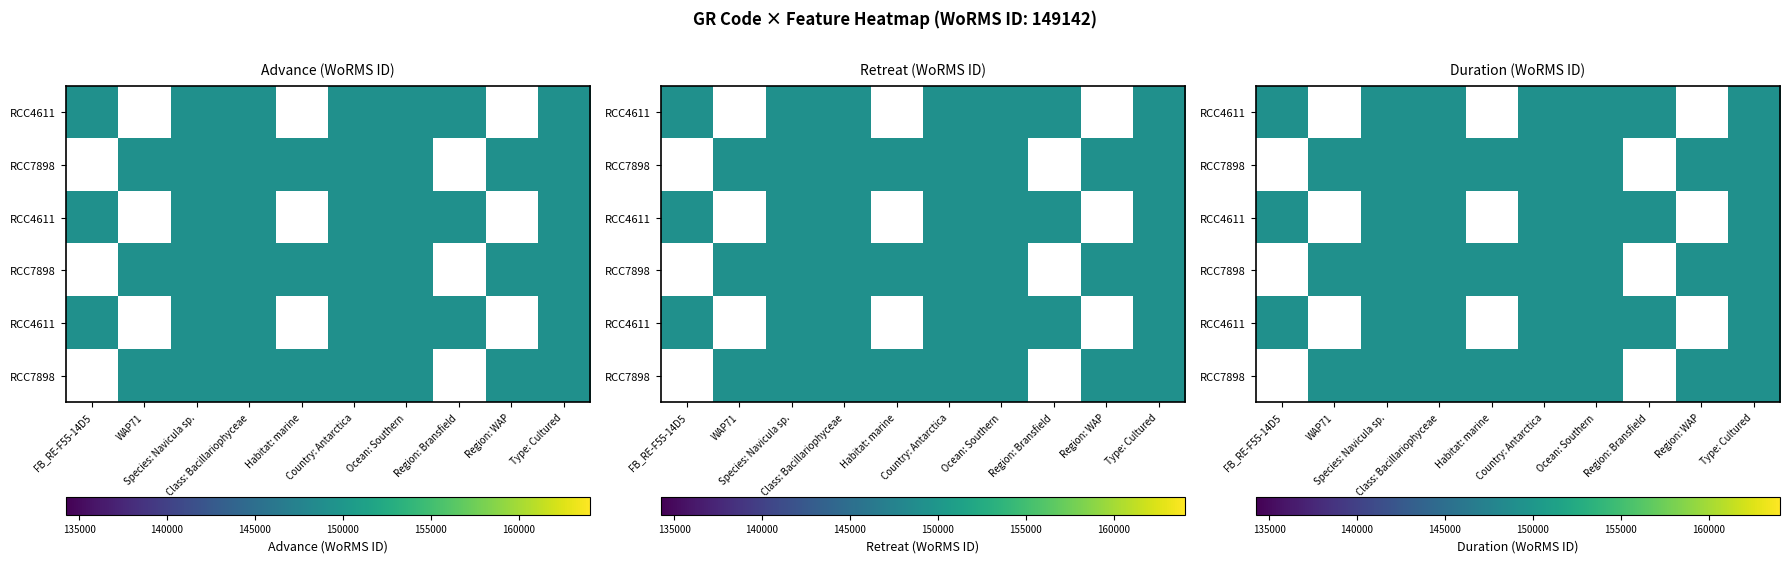

What is the total value across all series at Ocean: Southern?

894852